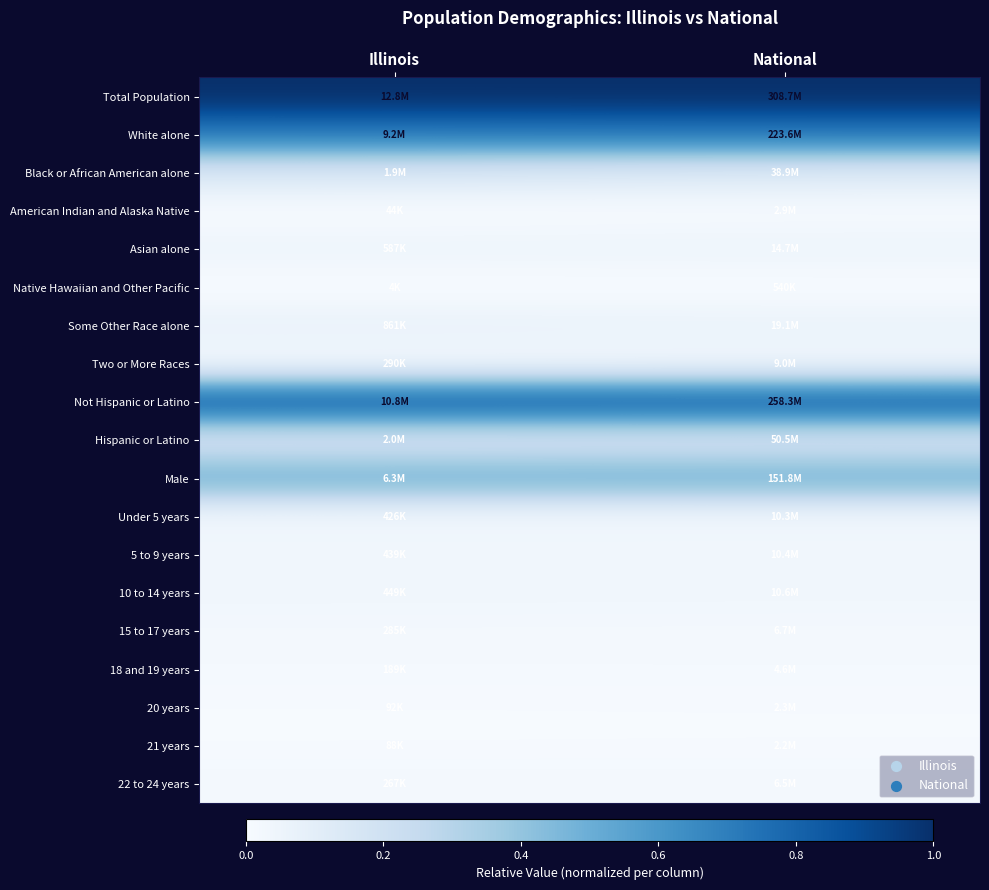

Rank the series at National from highest to lowest value.

Total Population, Not Hispanic or Latino, White alone, Male, Hispanic or Latino, Black or African American alone, Some Other Race alone, Asian alone, 10 to 14 years, 5 to 9 years, Under 5 years, Two or More Races, 15 to 17 years, 22 to 24 years, 18 and 19 years, American Indian and Alaska Native, 20 years, 21 years, Native Hawaiian and Other Pacific